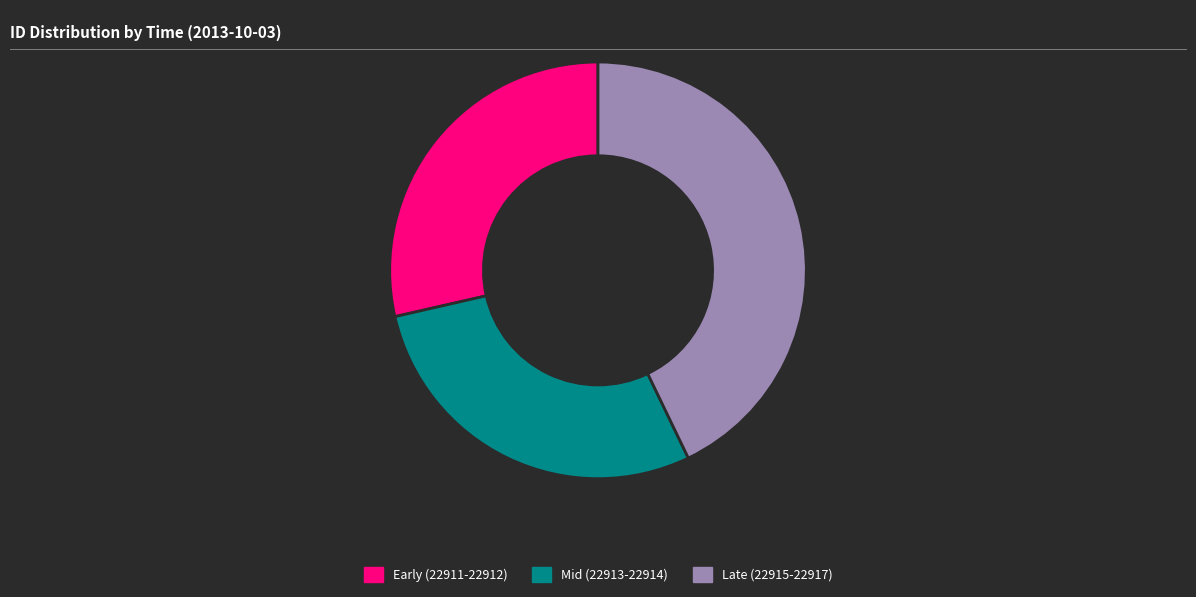

Which slice is the largest?

Late (22915-22917)